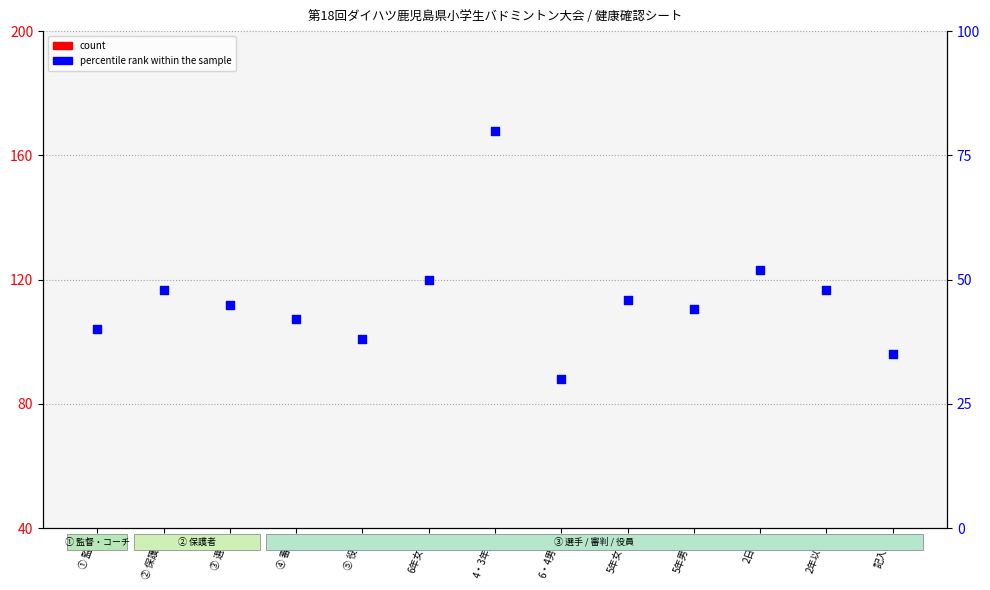

Which series has the largest total across all categories?

percentile rank within the sample